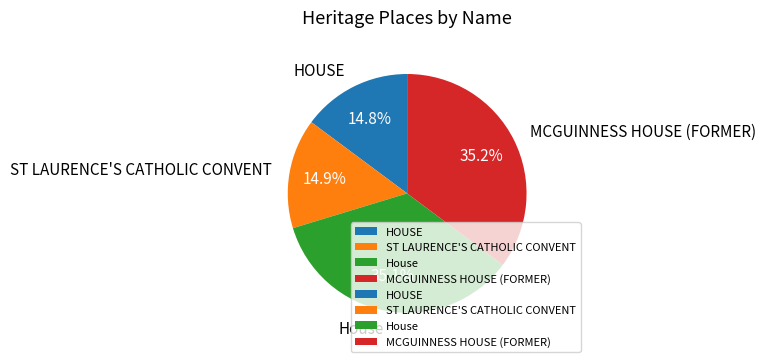

To the nearest percent, what is the difference between the largest and smallest slice percentages?

20%